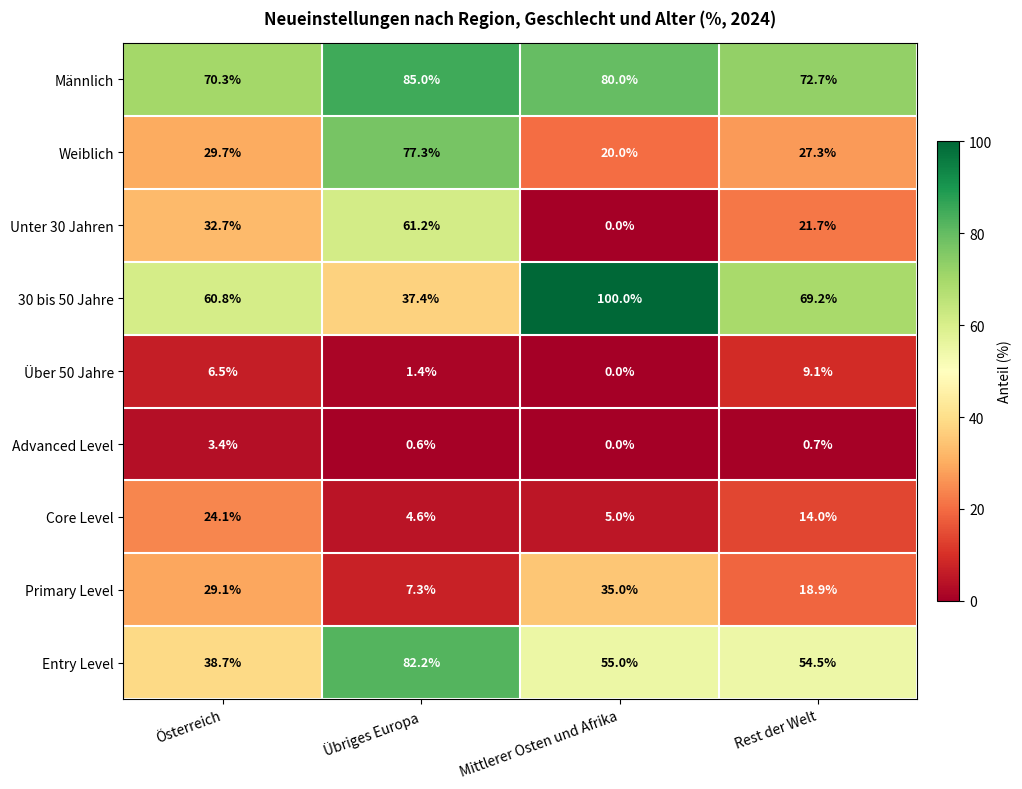

What is the maximum value shown in the chart?

100.0